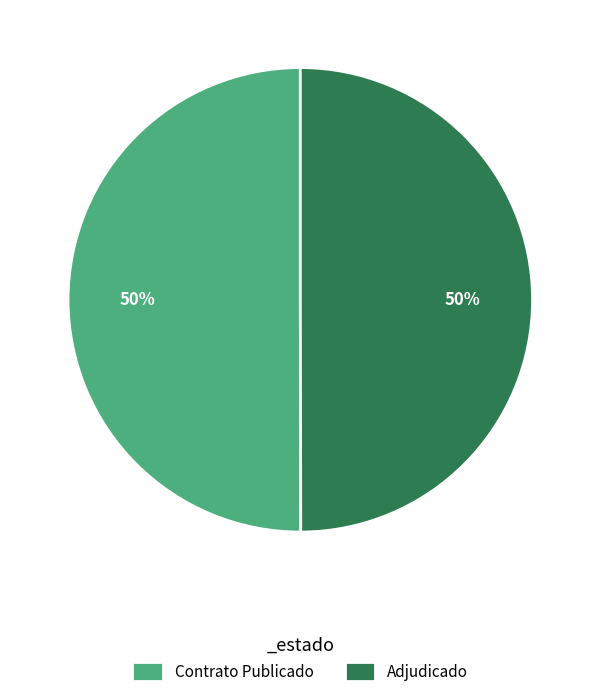

To the nearest percent, what portion does Contrato Publicado represent?

50%